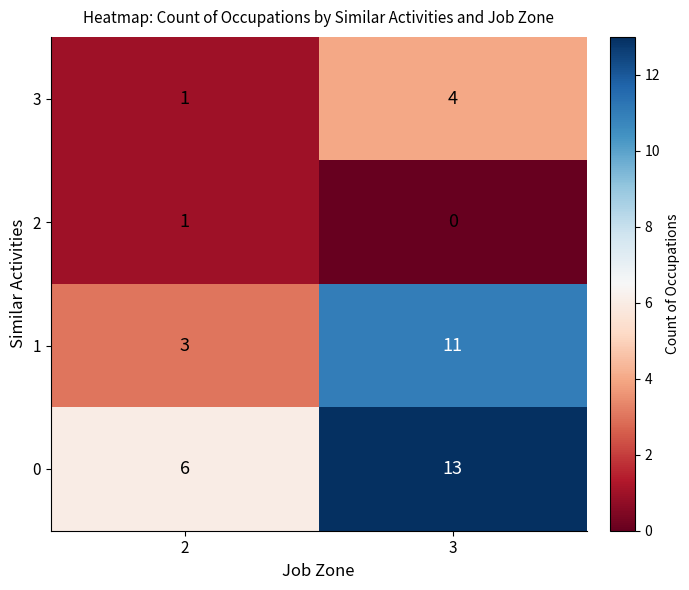

Reading left to right, extract all data points from this chart.

3: 2=1	3=4
2: 2=1	3=0
1: 2=3	3=11
0: 2=6	3=13